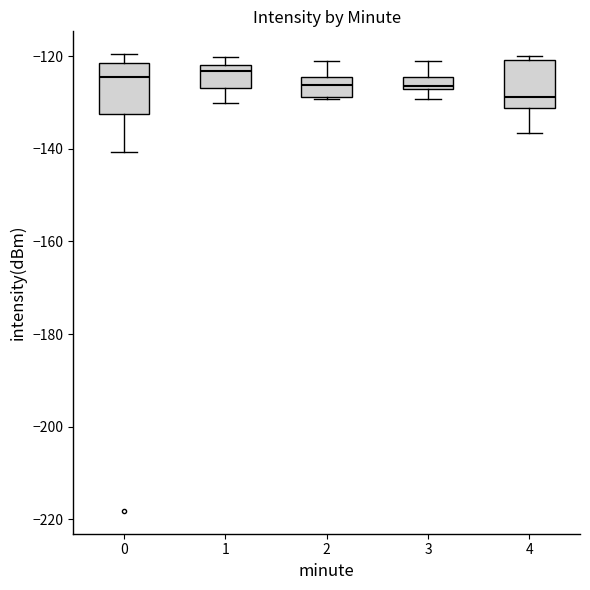

Where does the upper whisker of the box at x = 3 end on the y-axis? The values are not printed on the chart, so give them approximately, as read against the axis.

-120